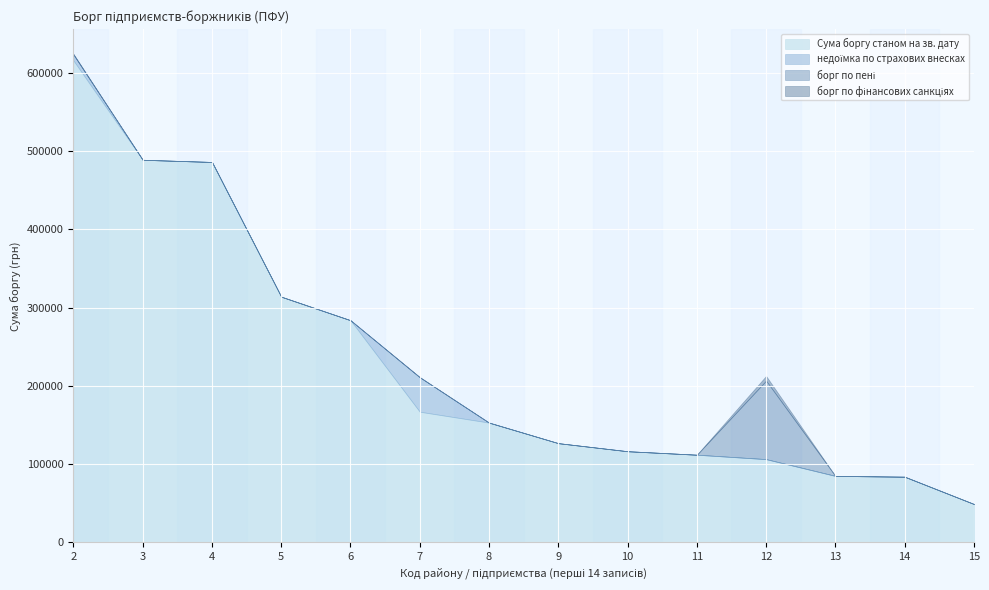

What is the lowest value of the Сума боргу станом на зв. дату series?

49022.8